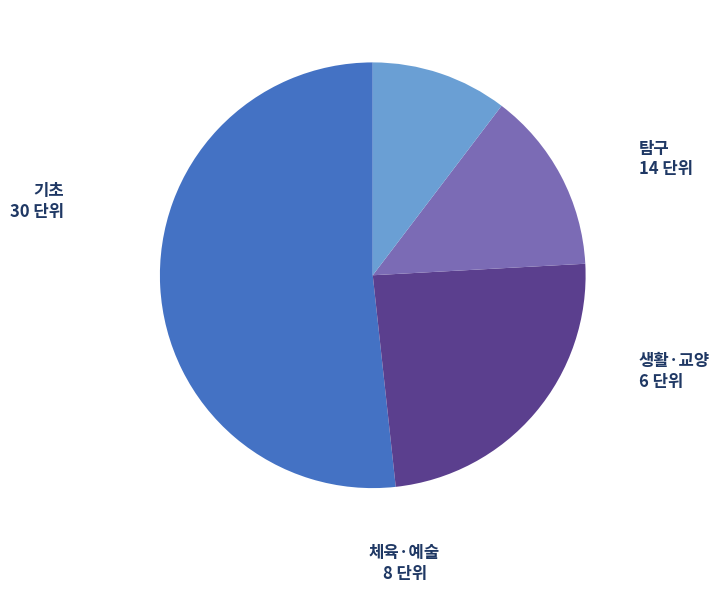

Is it true that 체육·예술 is 7% of the pie?

False